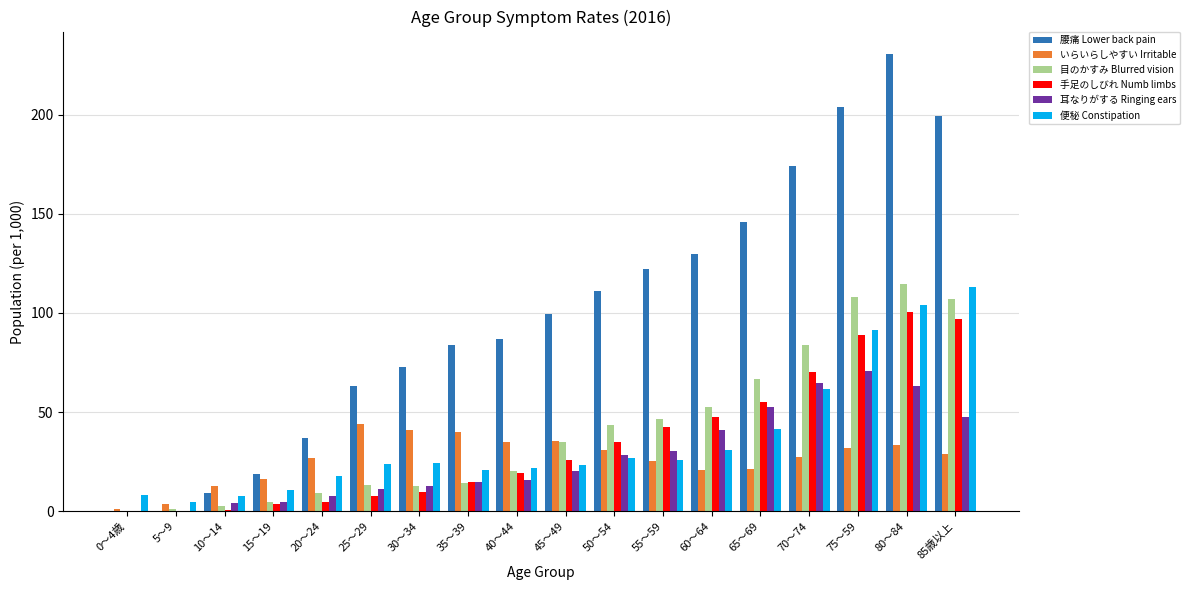

Are the bars grouped side by side (vs. stacked)?

Yes